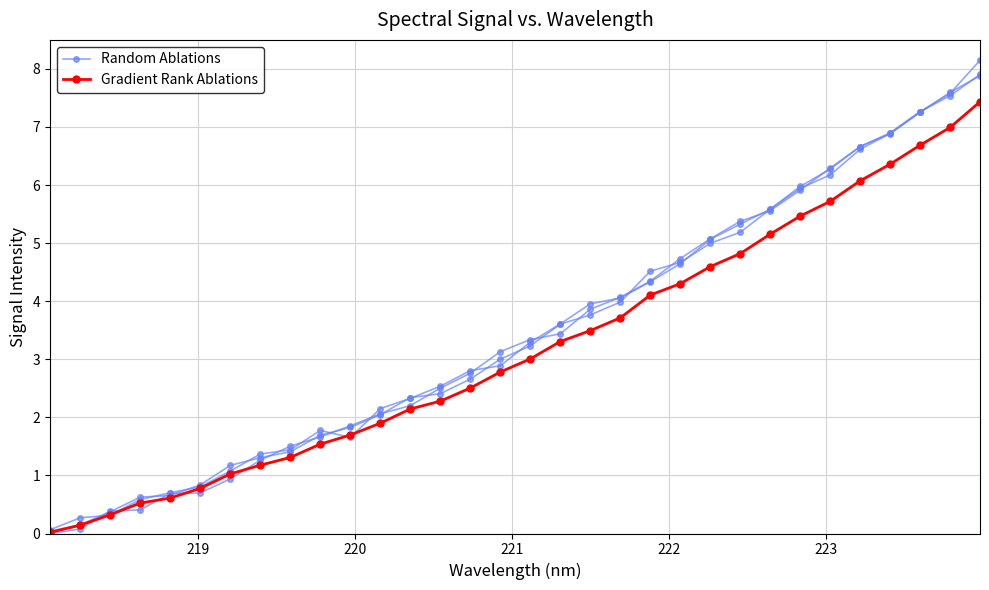

Rank the series by their maximum value, from lowest to highest.

Gradient Rank Ablations, Random Ablations